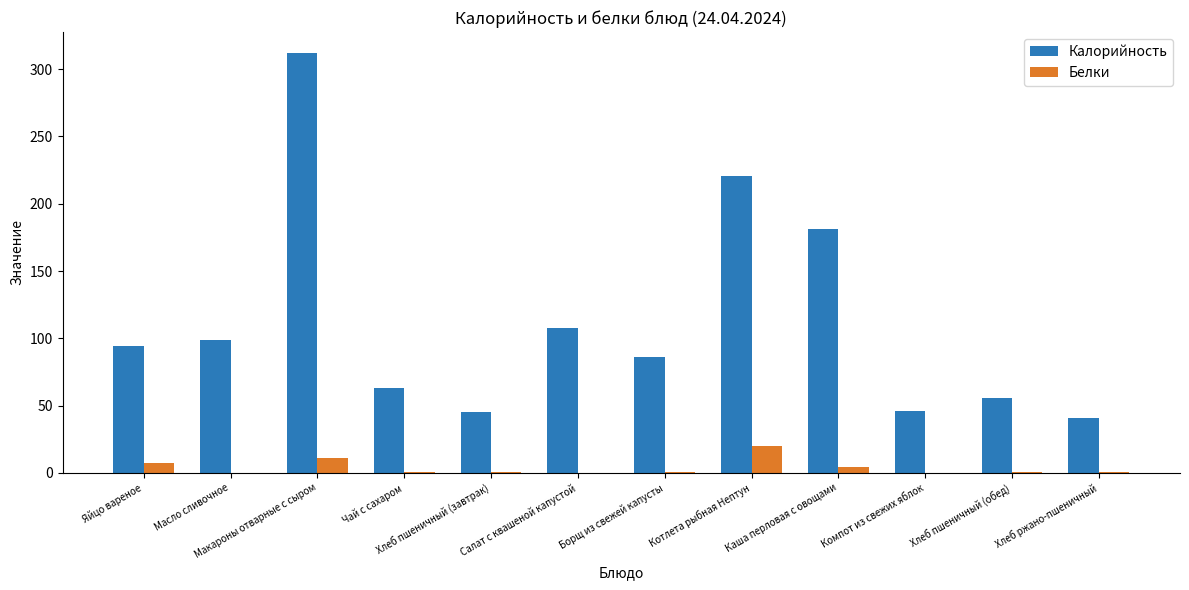

What is the sum of all Калорийность values?

1352